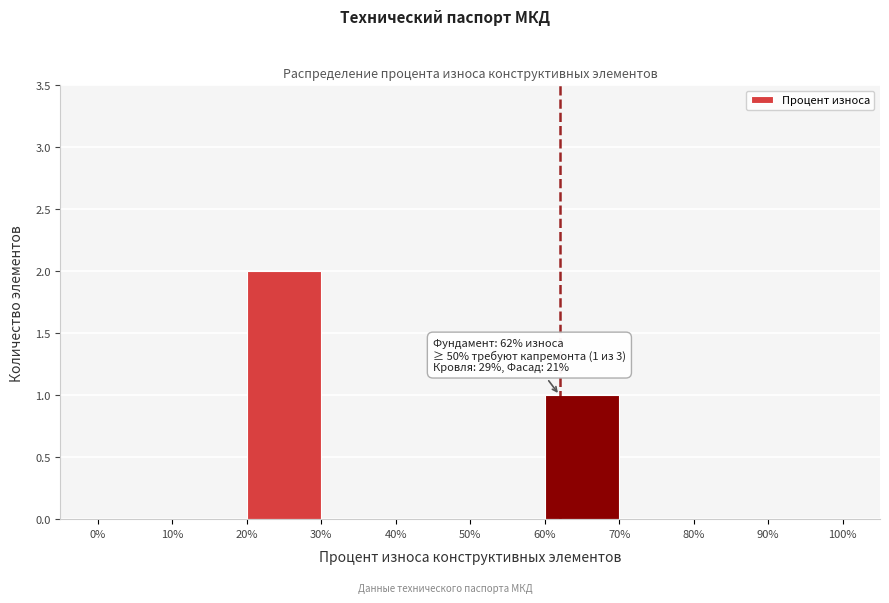

Over which range of the x-axis is the bar tallest?

20% to 30%